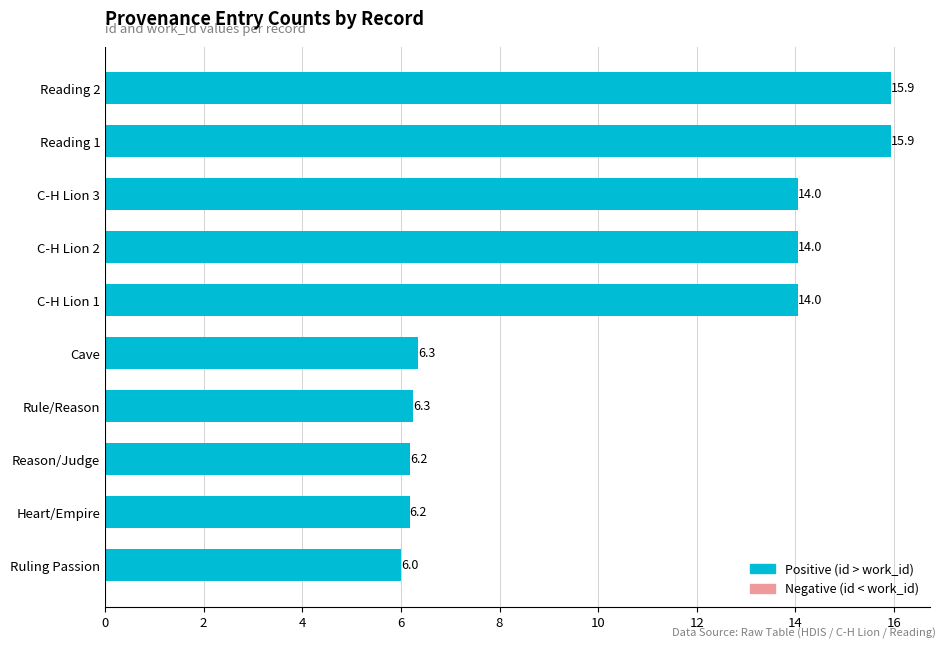

What is the difference between the maximum and minimum values?

9.9